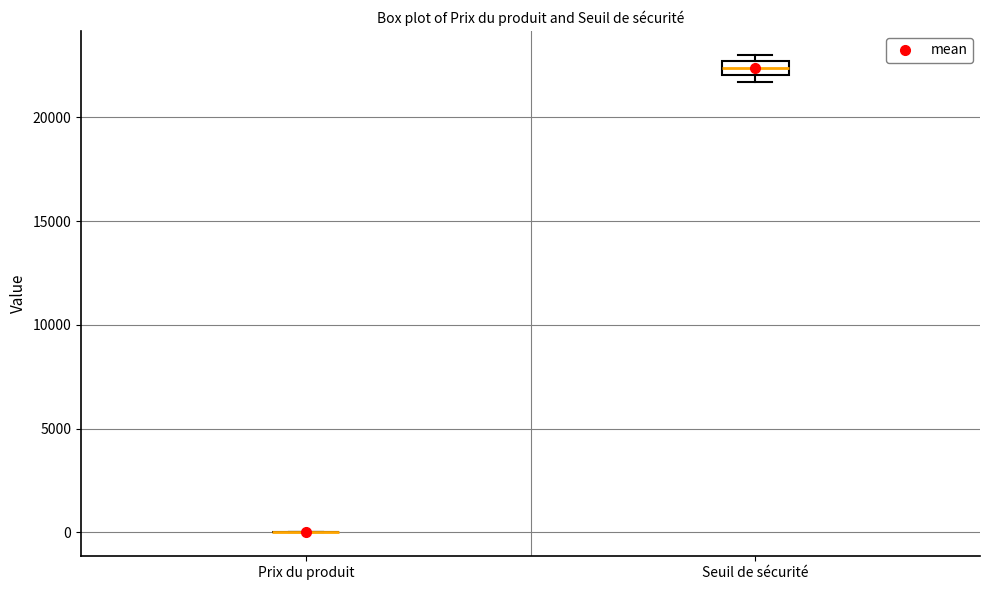

Where is the lower edge of the box for Seuil de sécurité on the y-axis? The values are not printed on the chart, so give them approximately, as read against the axis.

22000